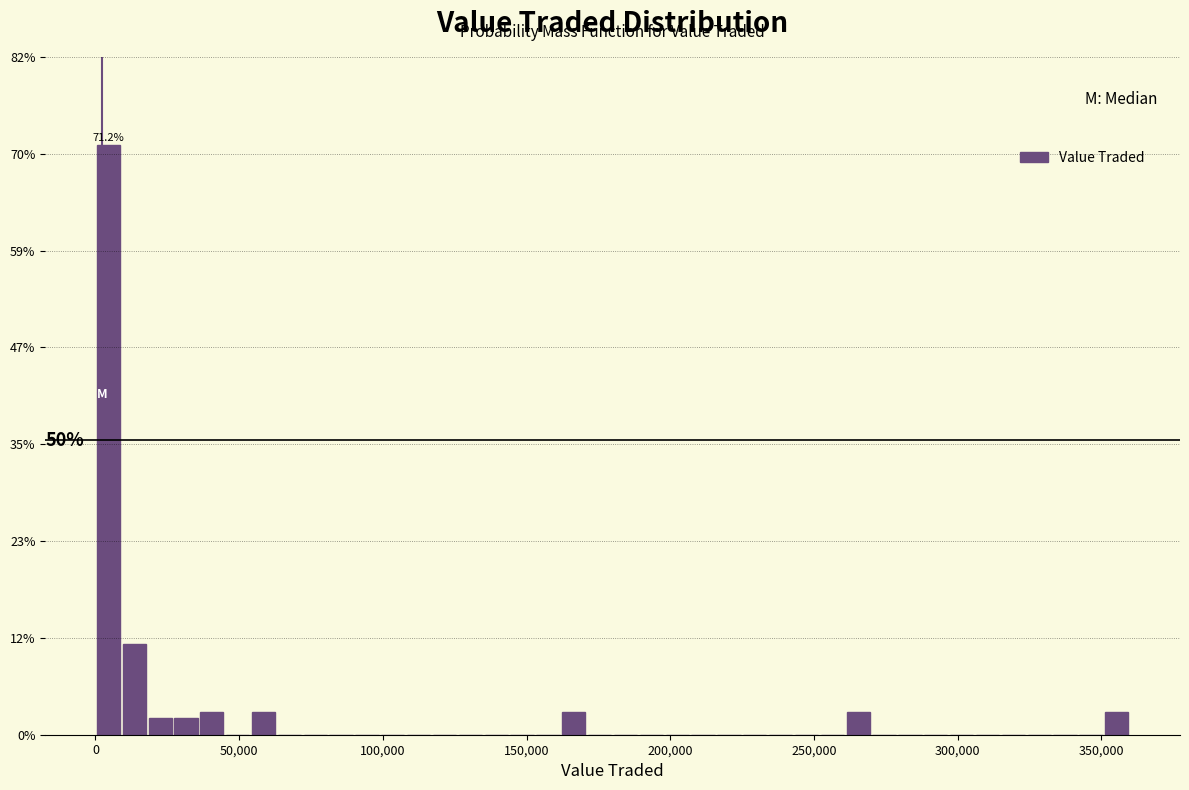

Around what value on the x-axis is the tallest bar? Give the approximate position of its centre, as read against the axis.

5000